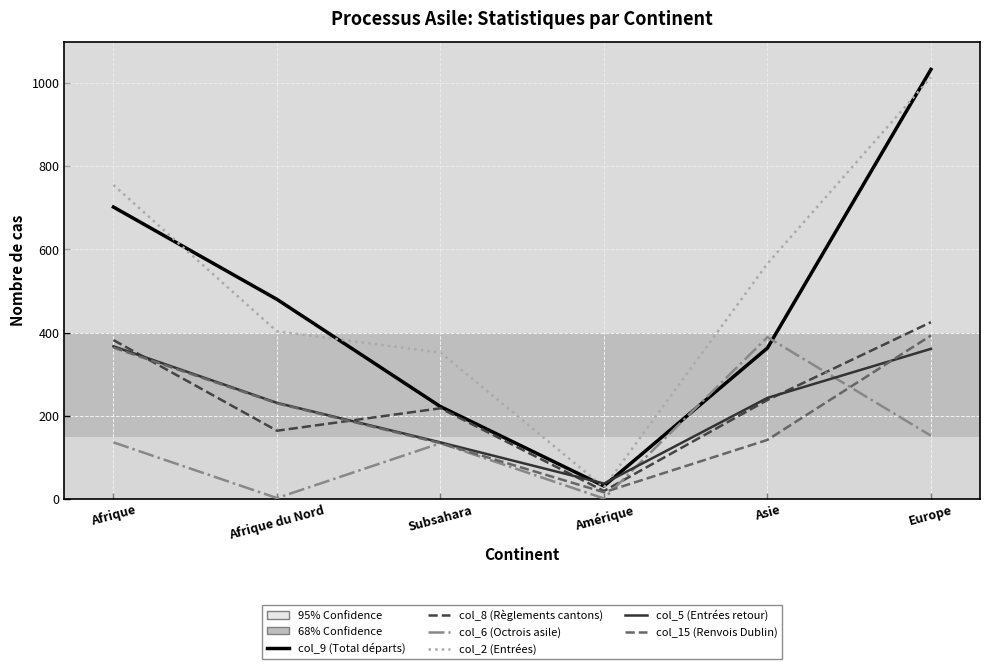

Is this an area chart (filled region under the line)?

No